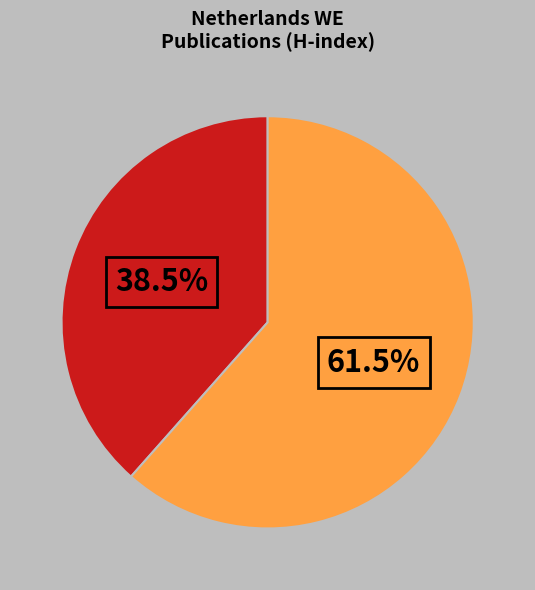

Does any single category account for the majority?

Yes